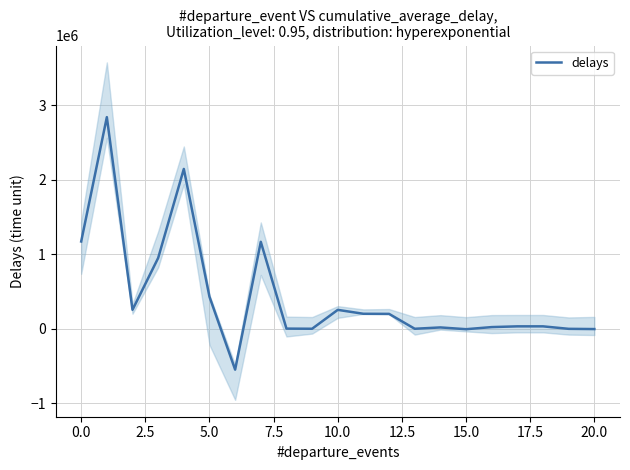

Reading left to right, list all the values displayed in this chart.

1171954	2839789	255532	950569	2144752	430558	-546851	1167343	3205	1406	254832	202101	200848	1253	19090	-4498	23588	33641	33641	296	-2780